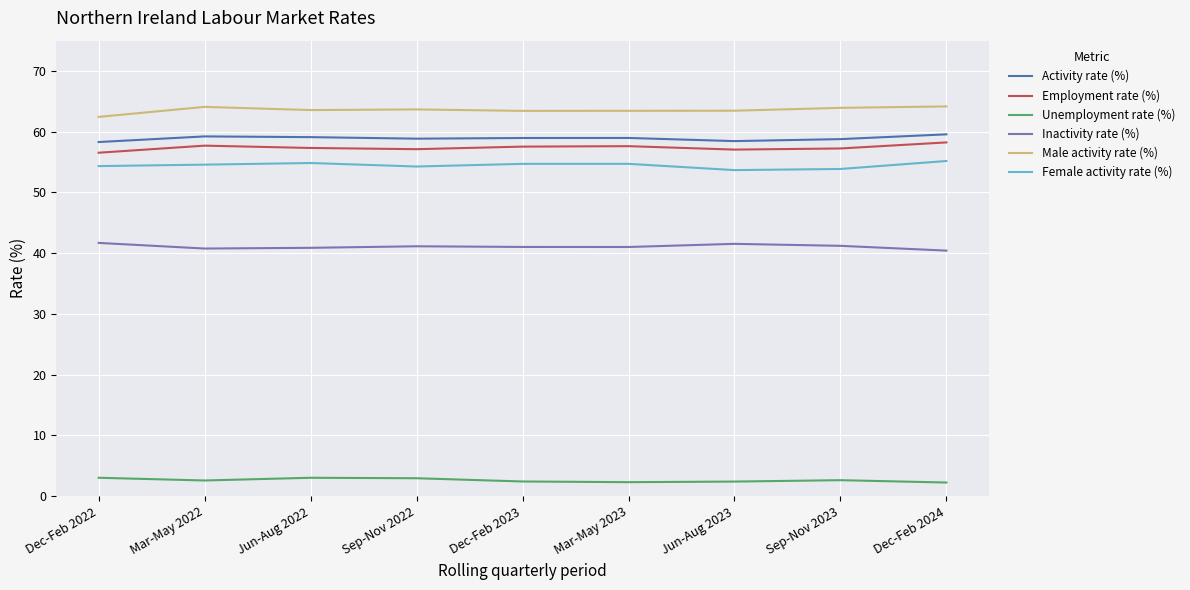

True or false: Inactivity rate (%) and Employment rate (%) intersect in this chart.

False